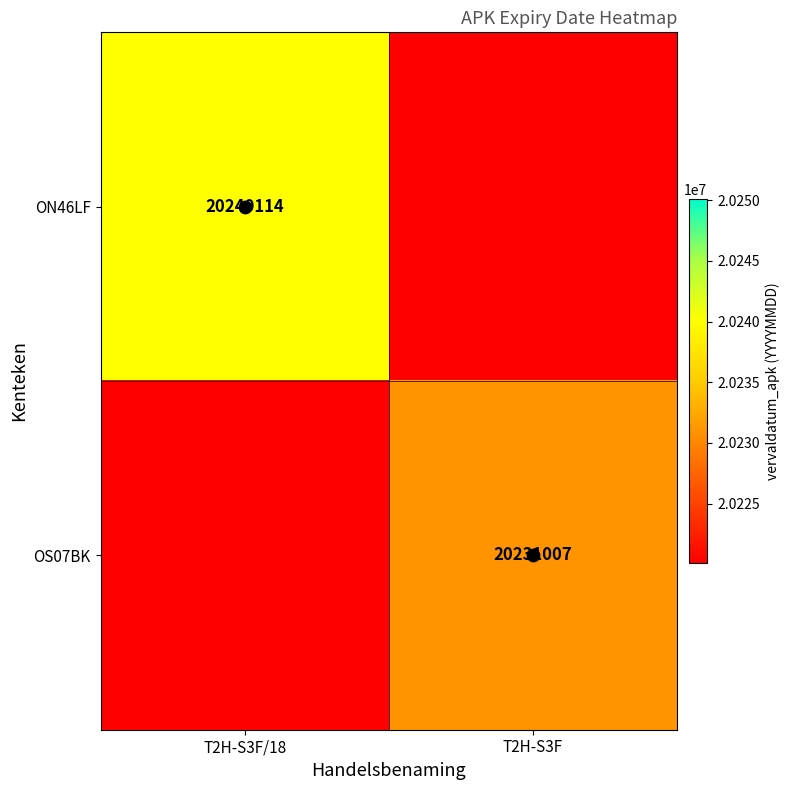

What is the difference between the OS07BK values at T2H-S3F and T2H-S3F/18?

10906